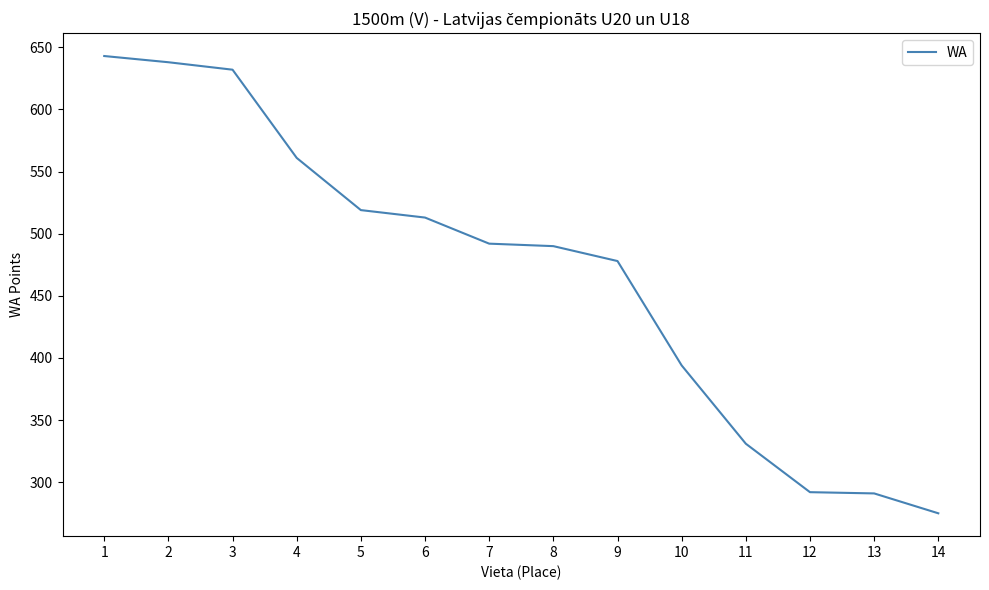

Is it true that the value at 2 is 166?

False